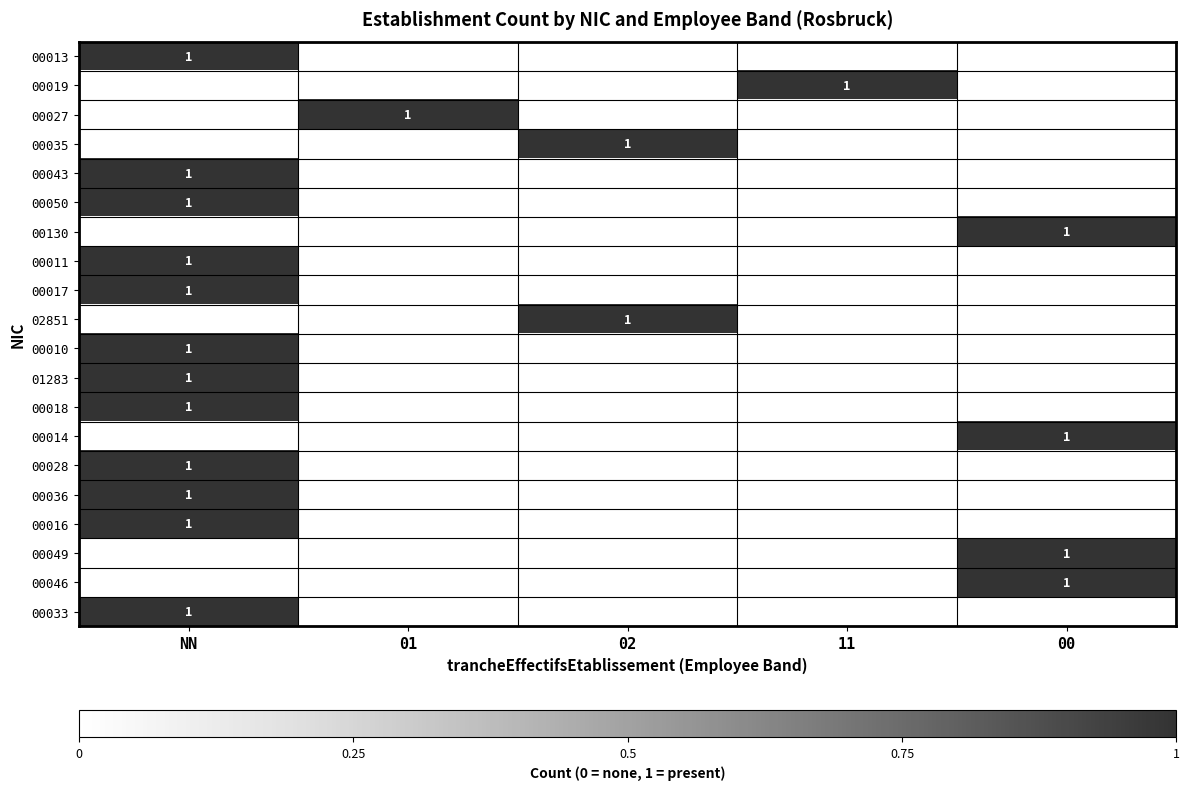

The 00046 series shows 2 at 00. True or false?

False